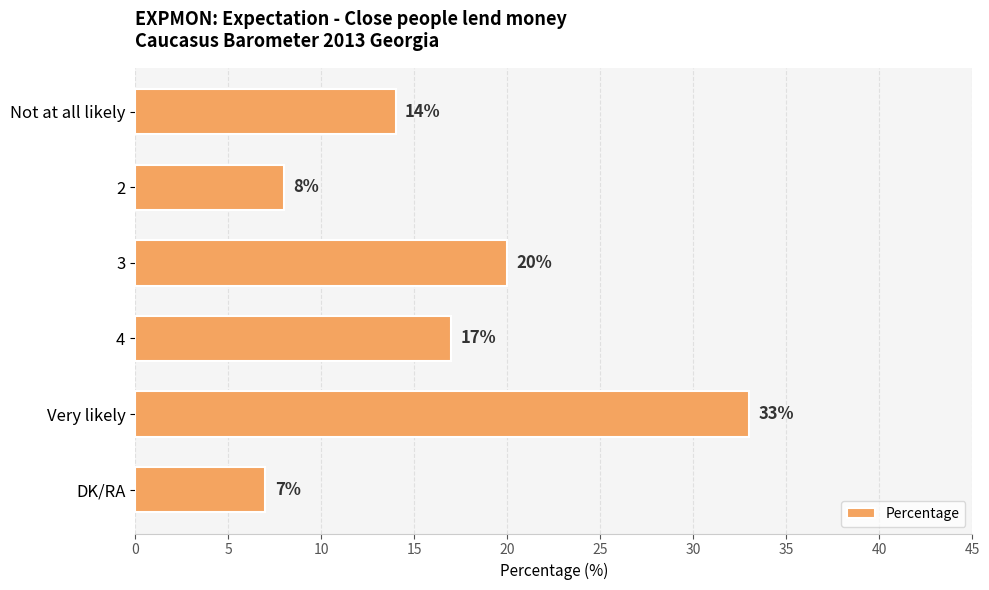

What is the difference between the second highest and minimum values?

13